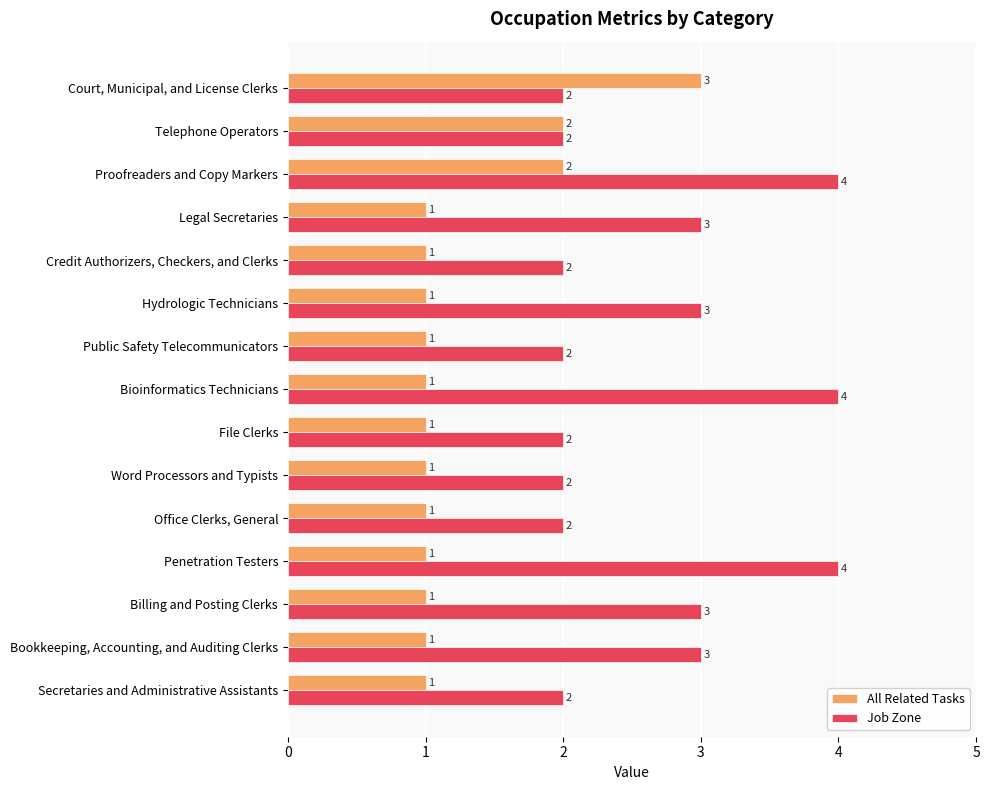

How many All Related Tasks values are between 1 and 2?

14